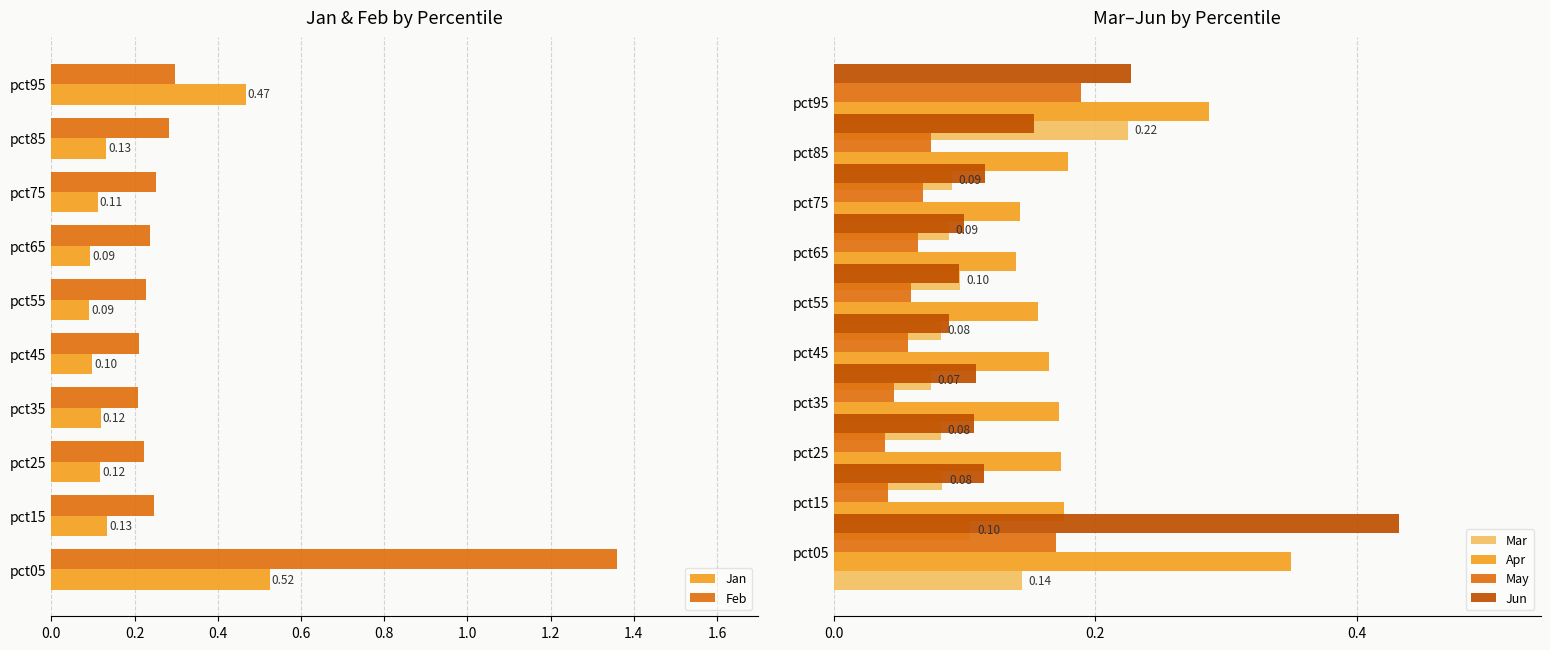

Is the value of Feb at pct35 greater than the value of Jan at pct15?

Yes